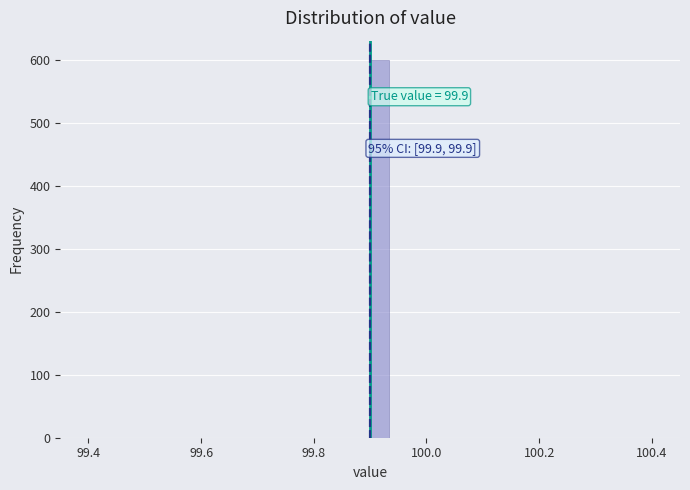

Read against the x-axis, roughly where is the centre of the tallest bar?

99.92